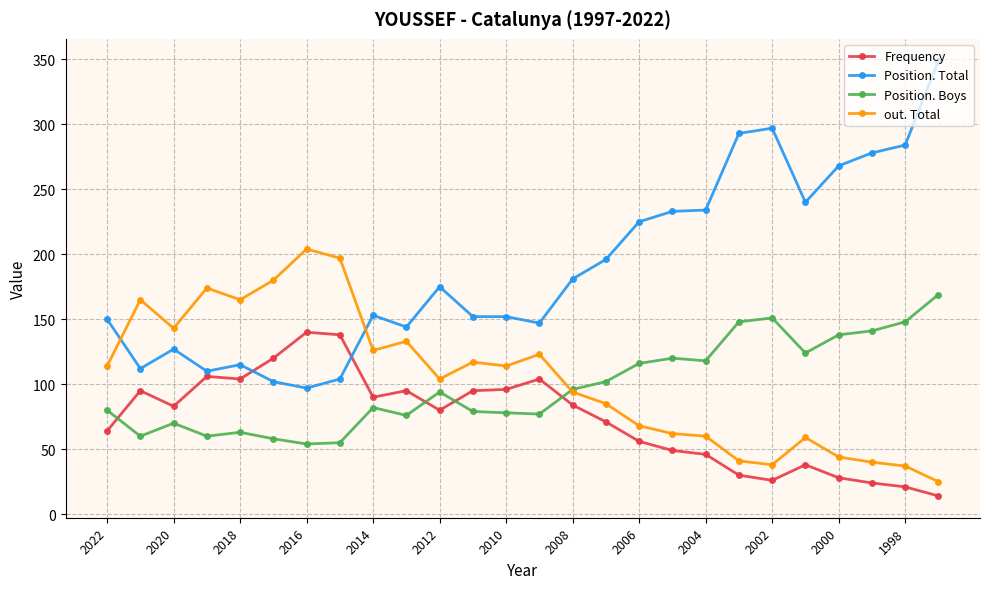

Which series has the largest range (max minus min)?

Position. Total